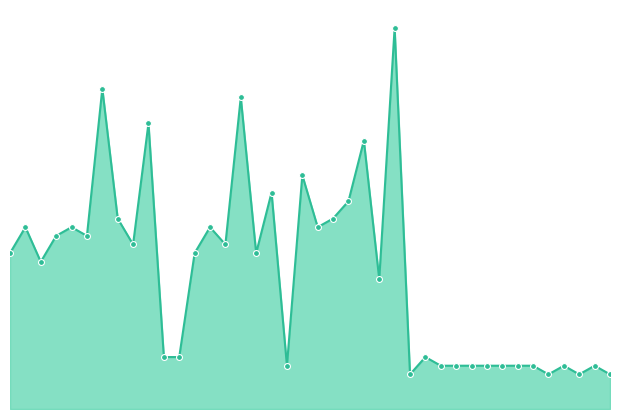

How many lines are shown in the chart?

1